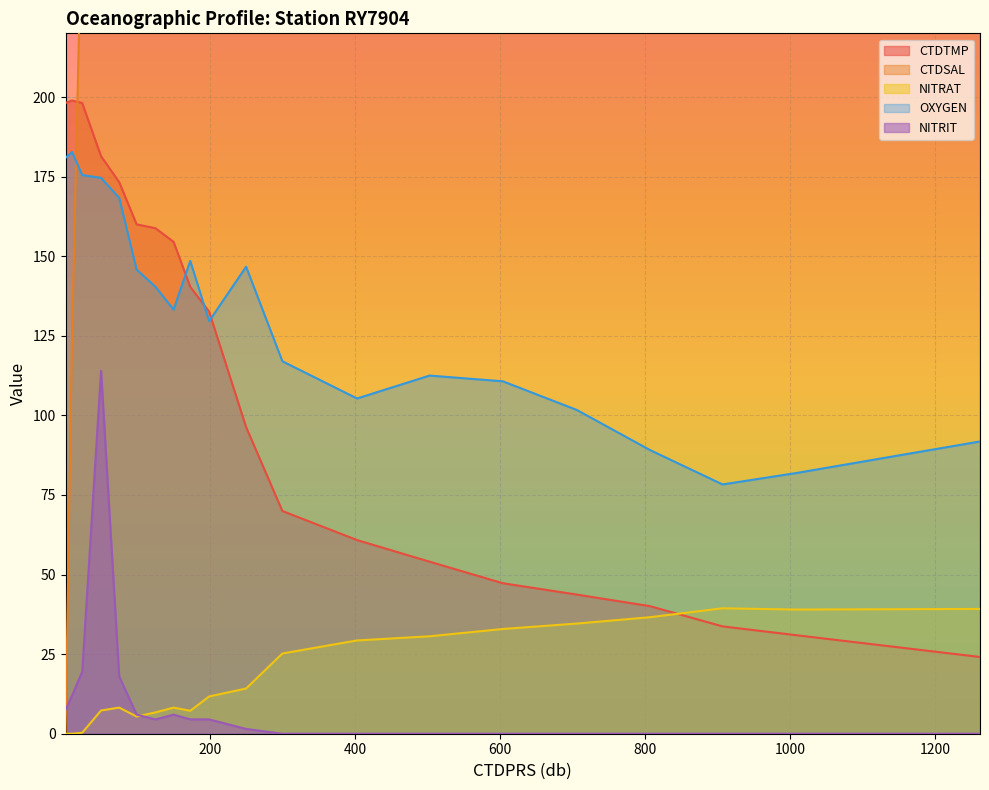

Which series ends up on top after the final intersection of OXYGEN and CTDTMP?

OXYGEN